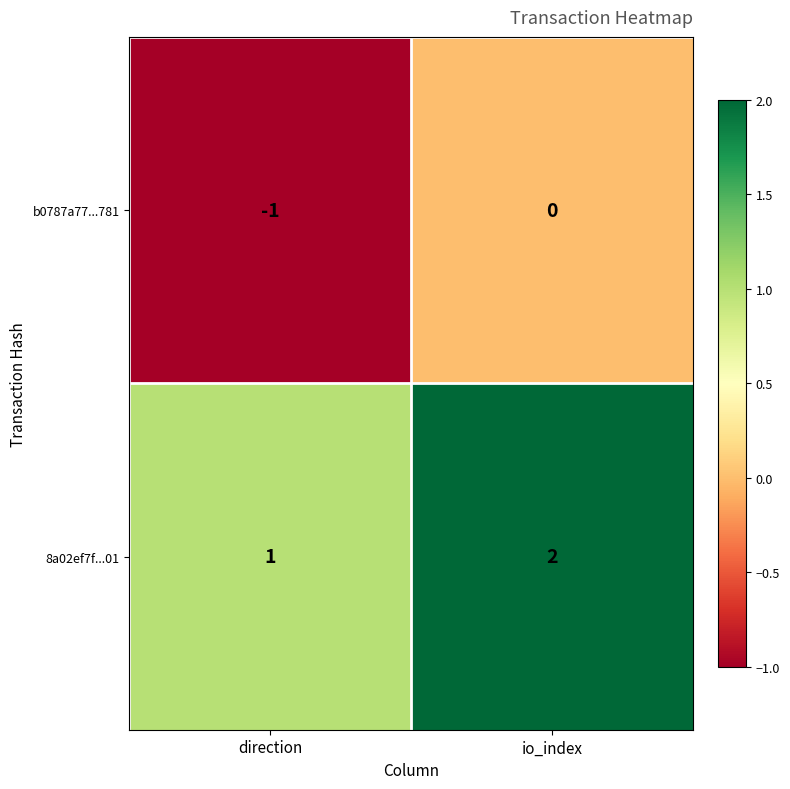

At which label is 8a02ef7f...01 closest to 1?

direction